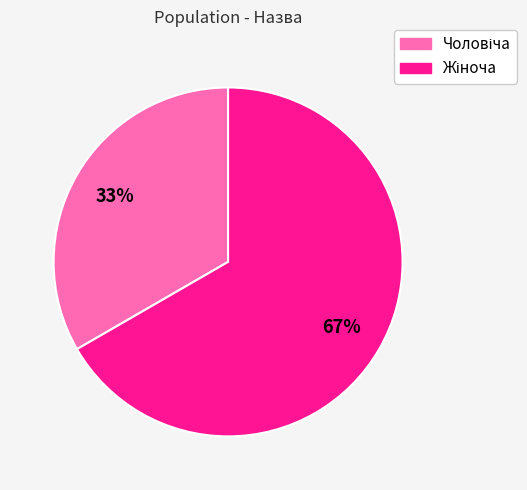

Is there a majority slice in this chart?

Yes